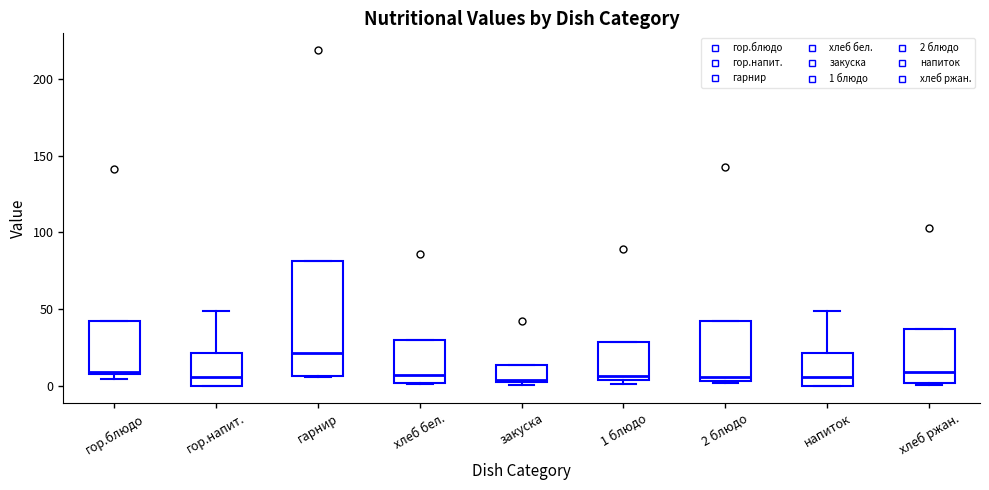

Reading left to right, transcribe this box plot: for each box, give where its median line is, the range the box spans, and where its two whiskers end, as read against the y-axis. The values are not printed on the chart, so give them approximately, as read against the axis.

гор.блюдо: median 10, box 10 to 40, whiskers 5 to 40
гор.напит.: median 5, box 0 to 20, whiskers 0 to 50
гарнир: median 20, box 5 to 80, whiskers 5 to 80
хлеб бел.: median 5, box 0 to 30, whiskers 0 to 30
закуска: median 5, box 5 to 15, whiskers 0 to 15
1 блюдо: median 5 (just above the box's lower edge), box 5 to 30, whiskers 0 to 30
2 блюдо: median 5 (just above the box's lower edge), box 5 to 40, whiskers 0 to 40
напиток: median 5, box 0 to 20, whiskers 0 to 50
хлеб ржан.: median 10, box 0 to 35, whiskers 0 (just below the box's lower edge) to 35